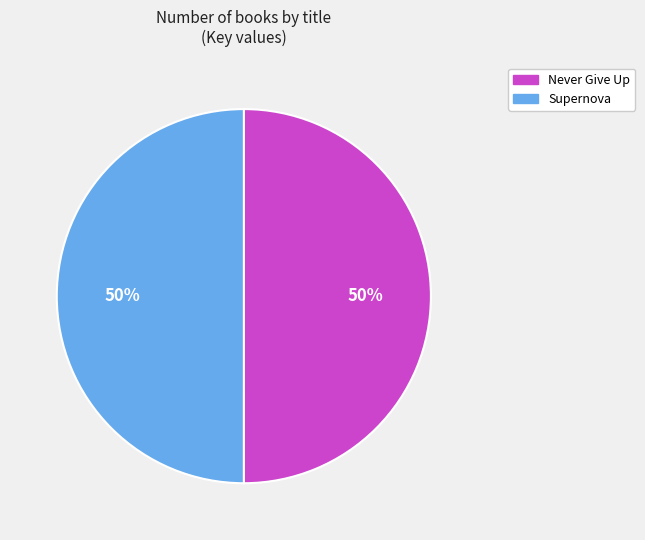

Approximately how many times larger is the value at Never Give Up compared to Supernova?

1.0